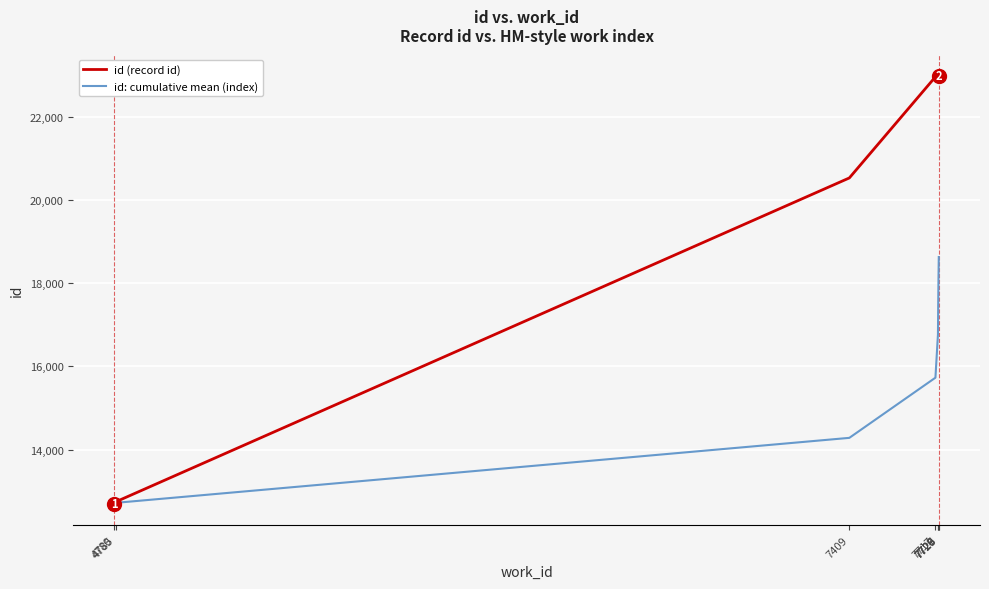

At how many categories does at least one series exceed 16503?

6